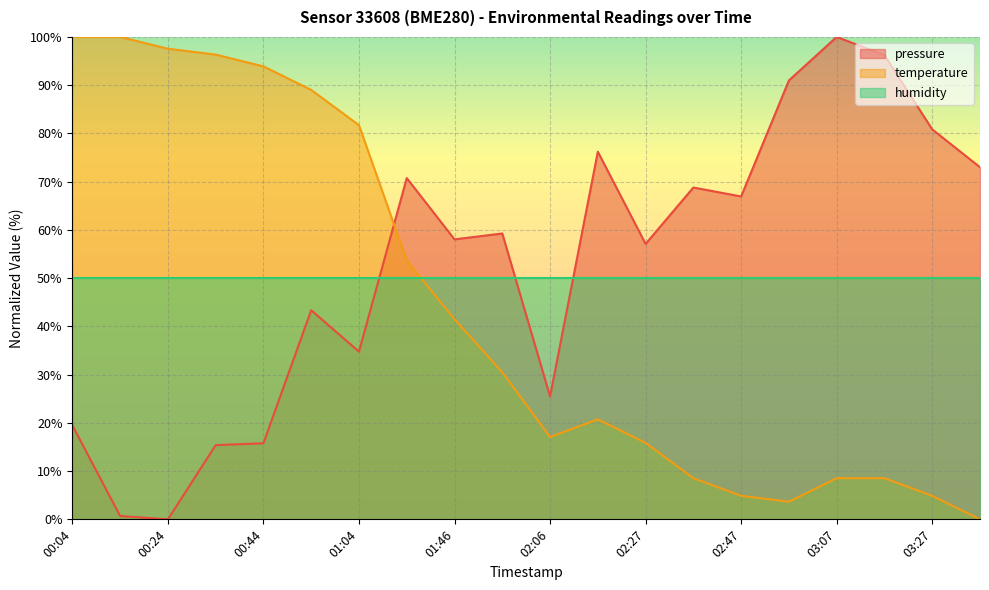

What value does the temperature series have at 02:16?

20.7